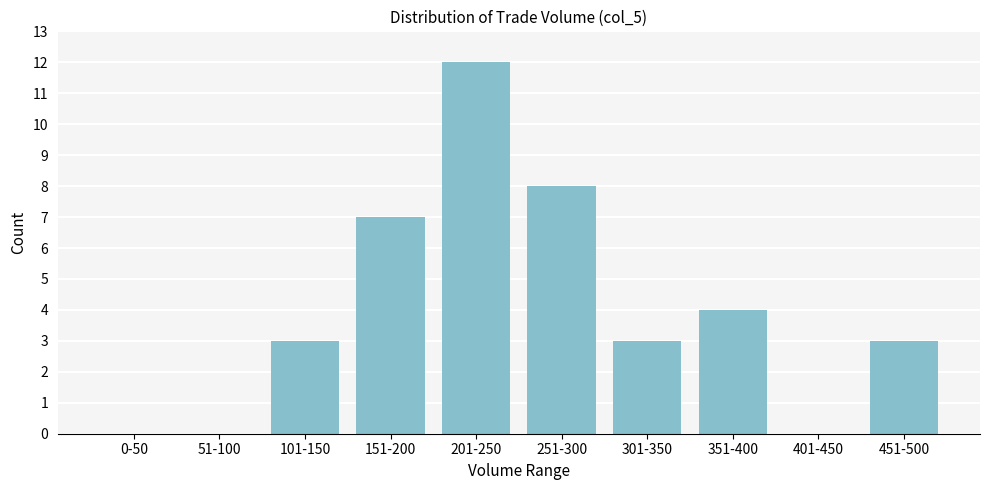

Reading left to right, extract all data points from this chart.

0-50=0	51-100=0	101-150=3	151-200=7	201-250=12	251-300=8	301-350=3	351-400=4	401-450=0	451-500=3